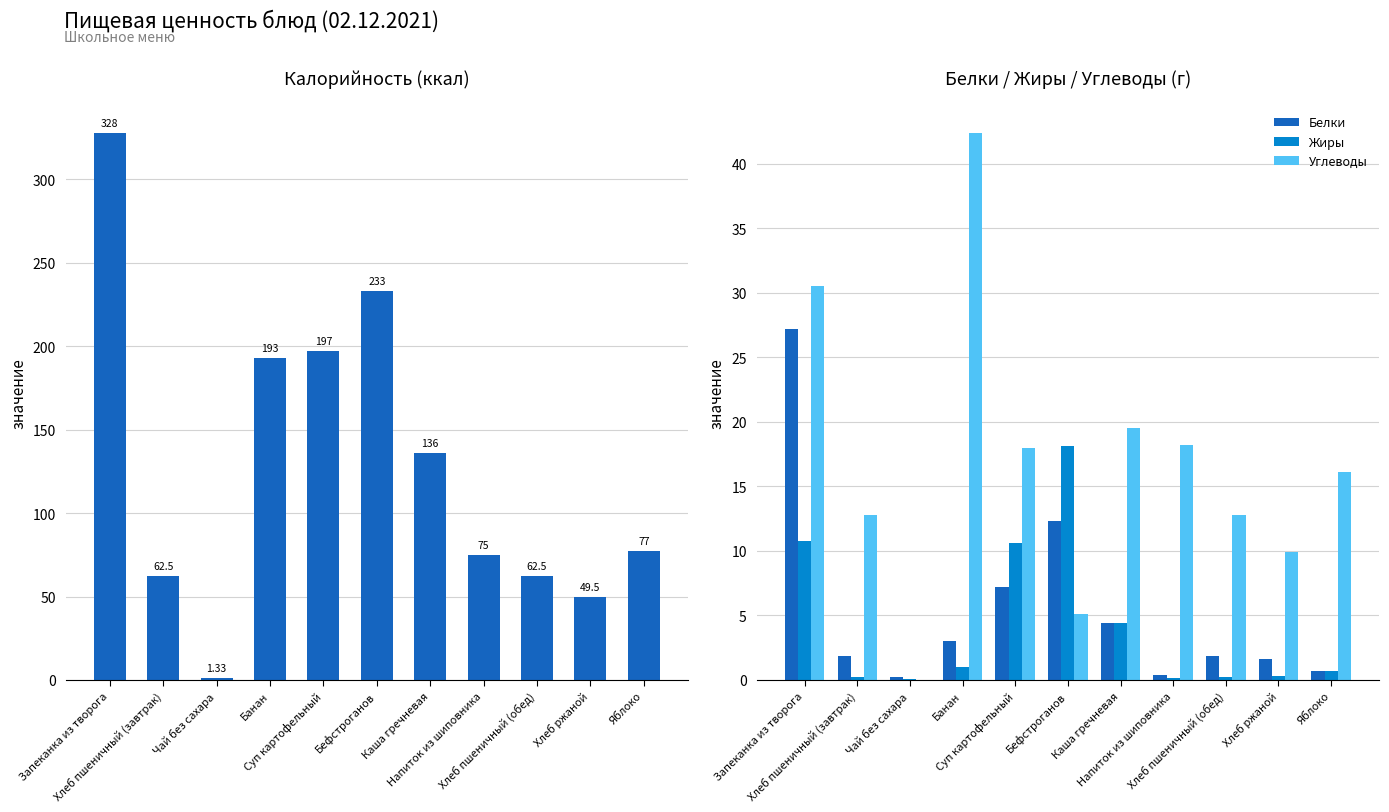

True or false: Жиры has a value of 1.0 at Яблоко.

False